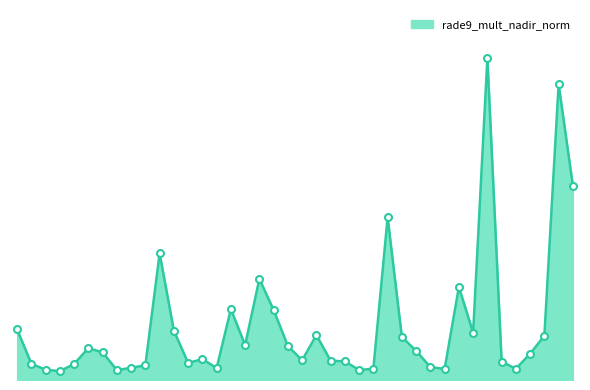

Which category has the highest value across all series?

135187